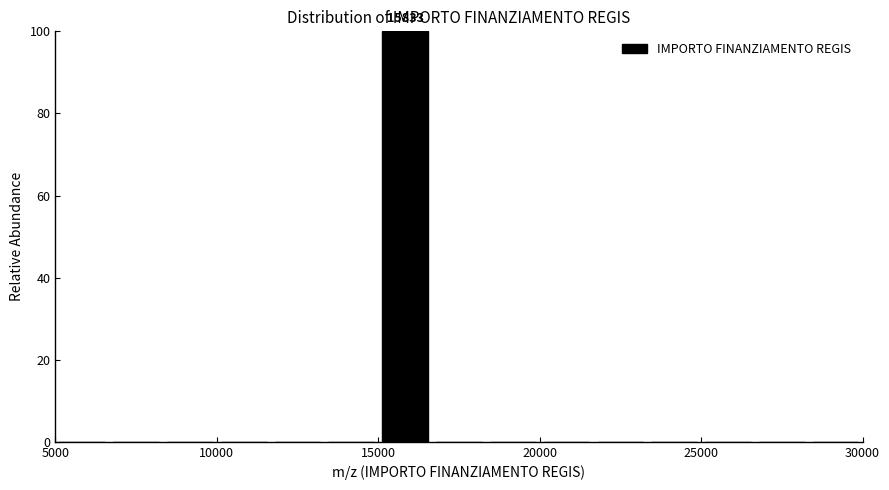

Read against the x-axis, roughly where is the centre of the tallest bar?

16000